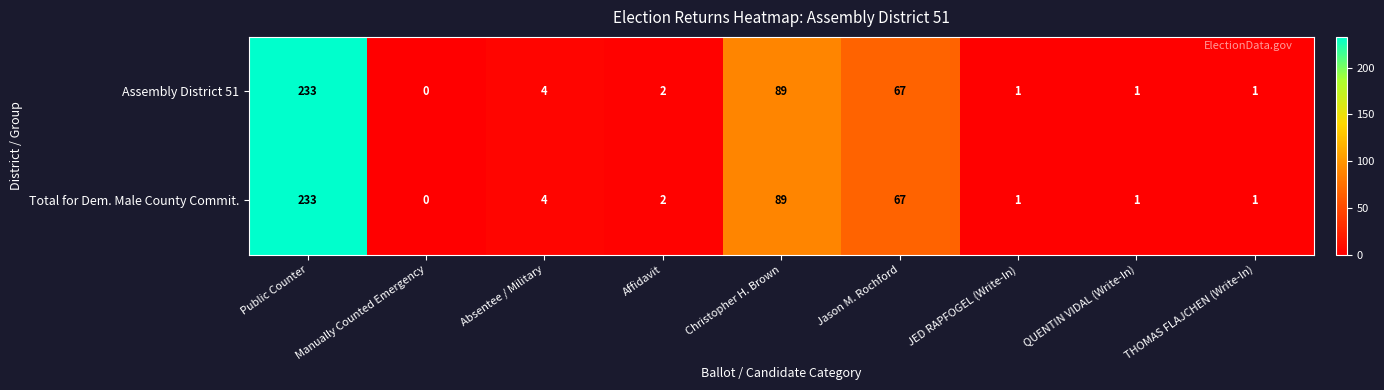

Which category has the lowest value in the Assembly District 51 series?

Manually Counted Emergency